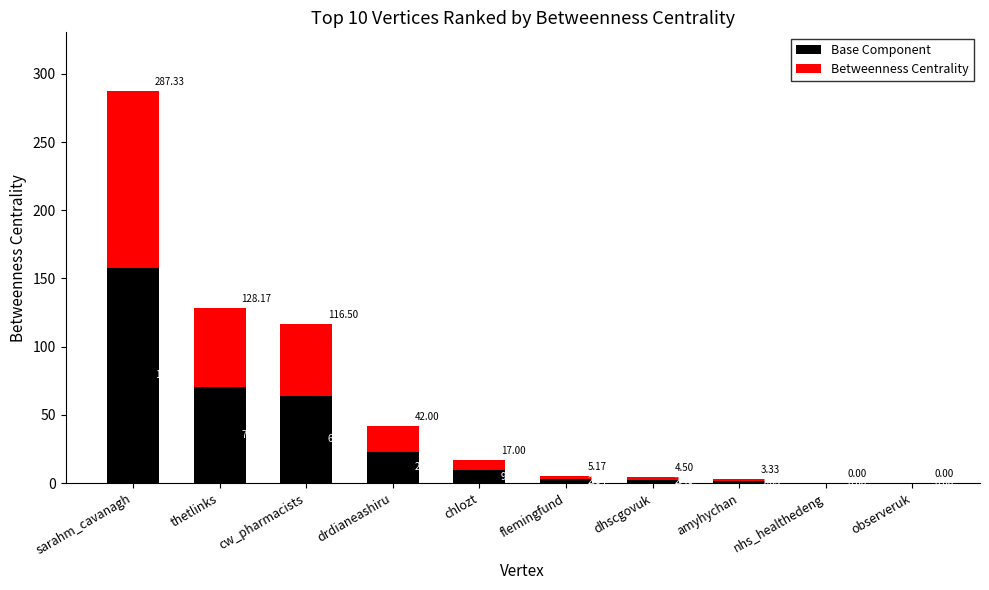

Are the bars horizontal?

No